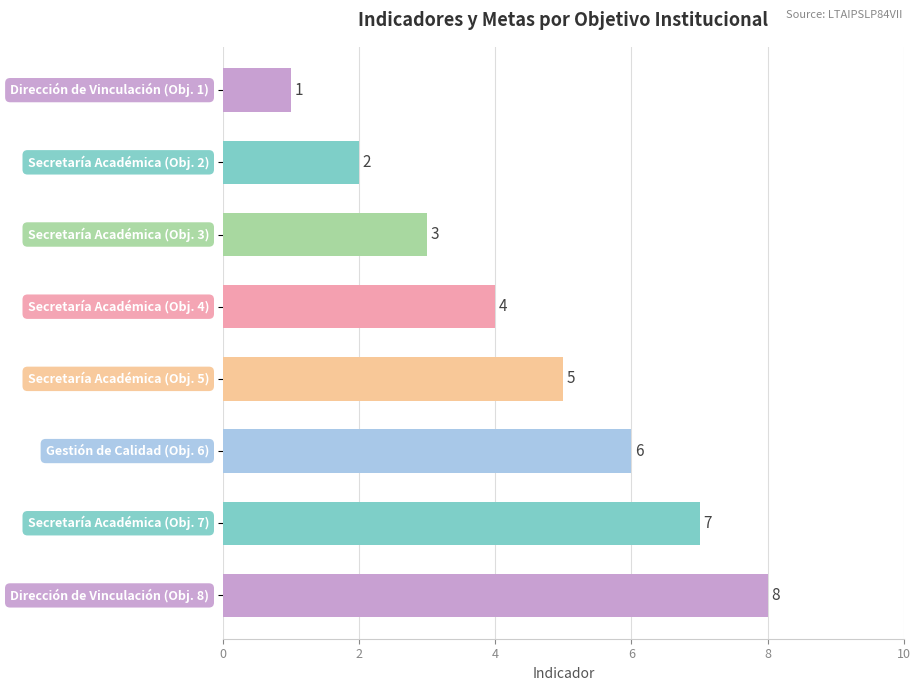

What is the sum of all values?

36